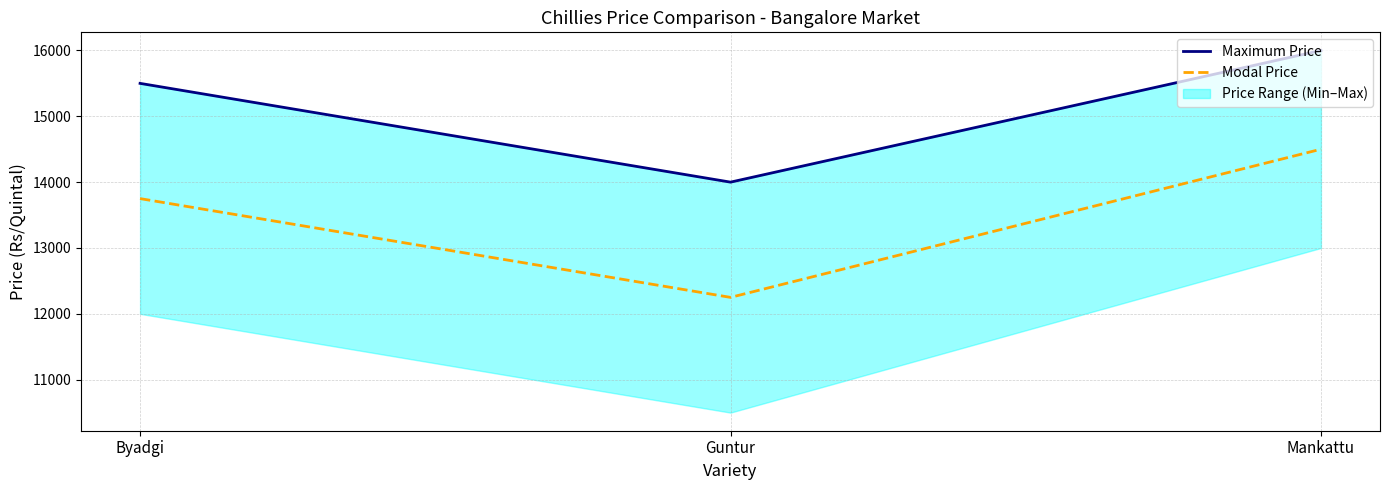

Is this an area chart (filled region under the line)?

No